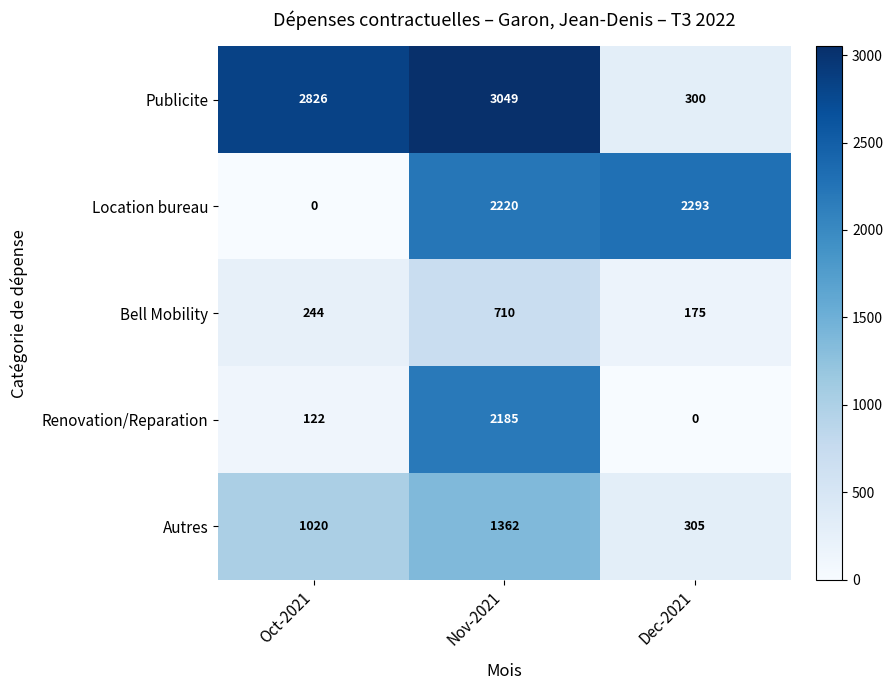

What is the sum of the Autres values at Dec-2021 and Oct-2021?

1325